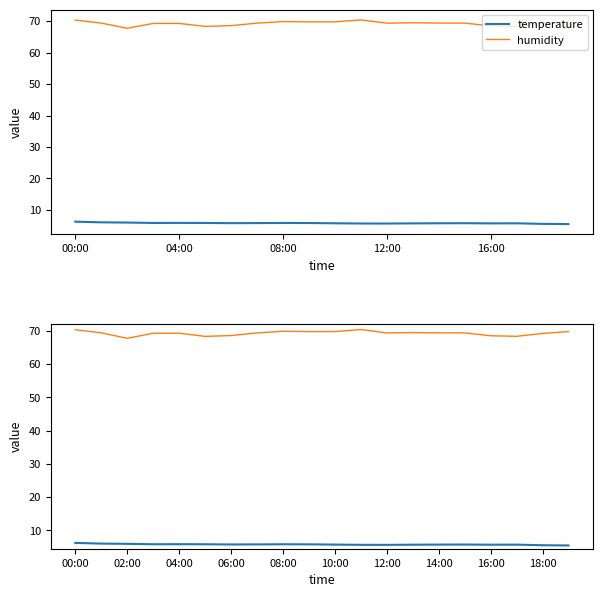

Between 04:00 and 7, which series saw the biggest shift?

temperature